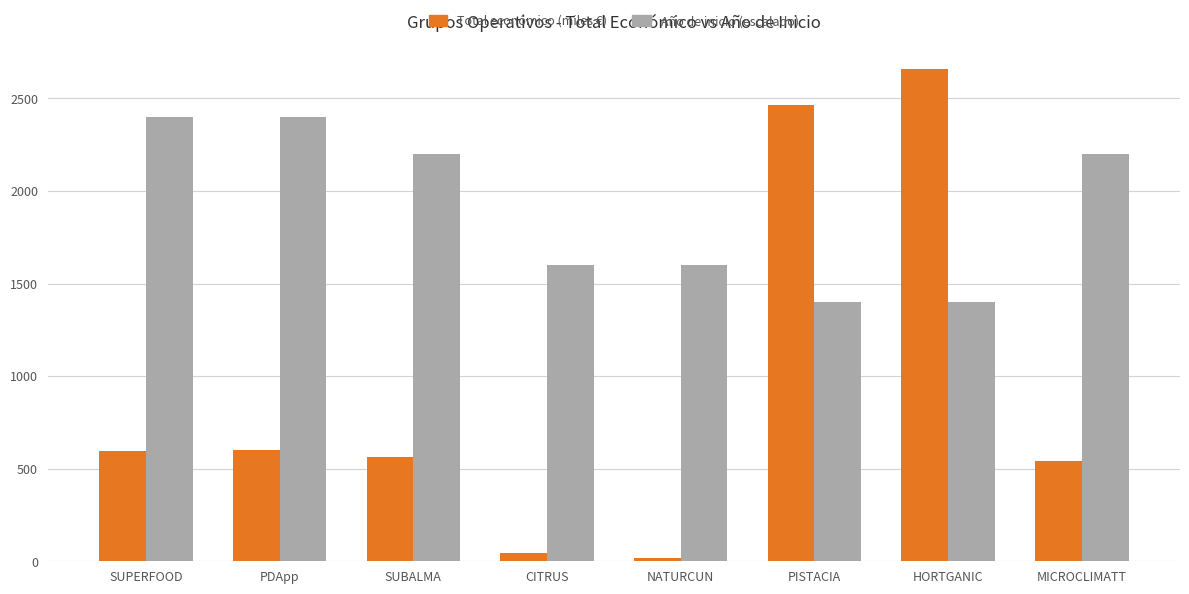

What is the sum of all Total económico (miles €) values?

7488.9